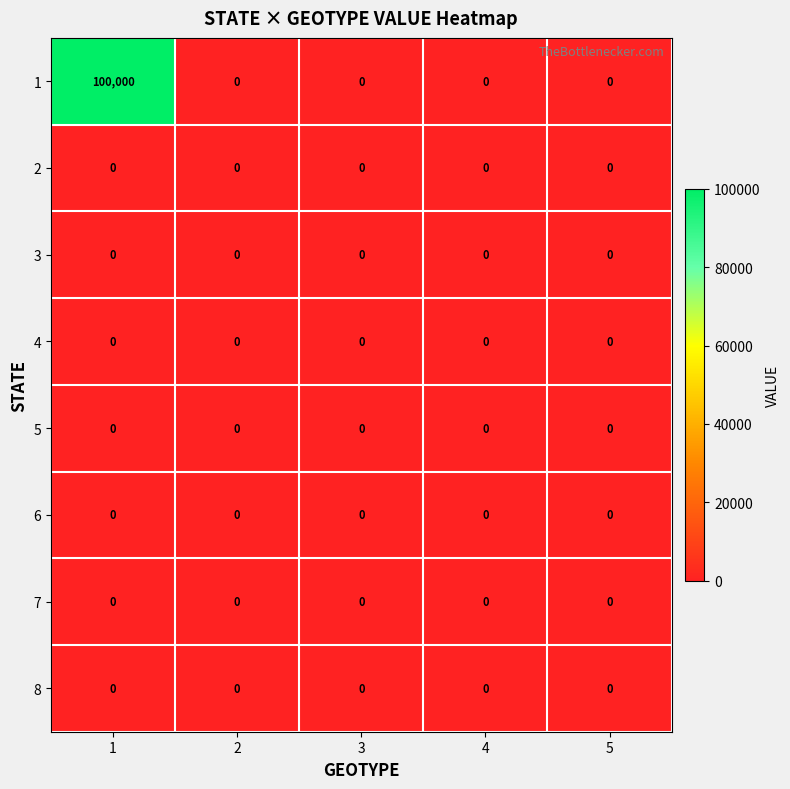

What is the sum of all 1 values?

100000